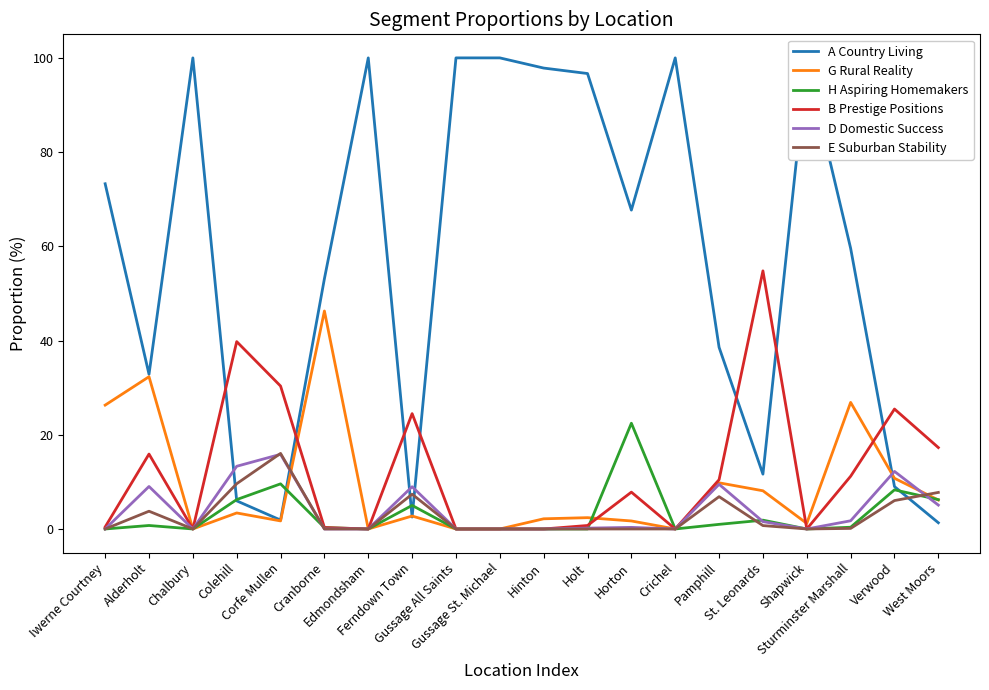

What is the greatest value displayed?

100.0